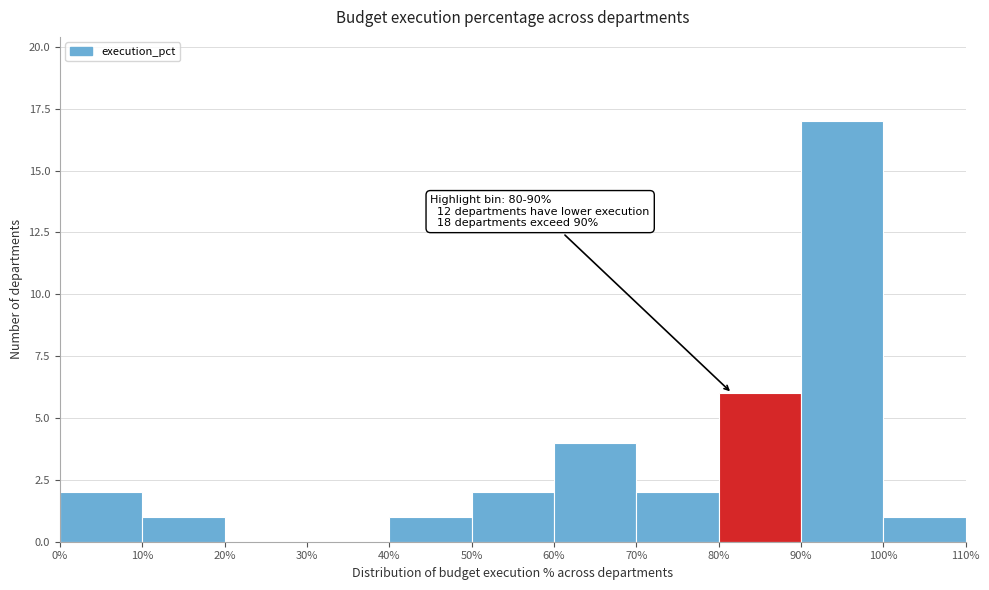

Which range on the x-axis has the tallest bar?

90% to 100%